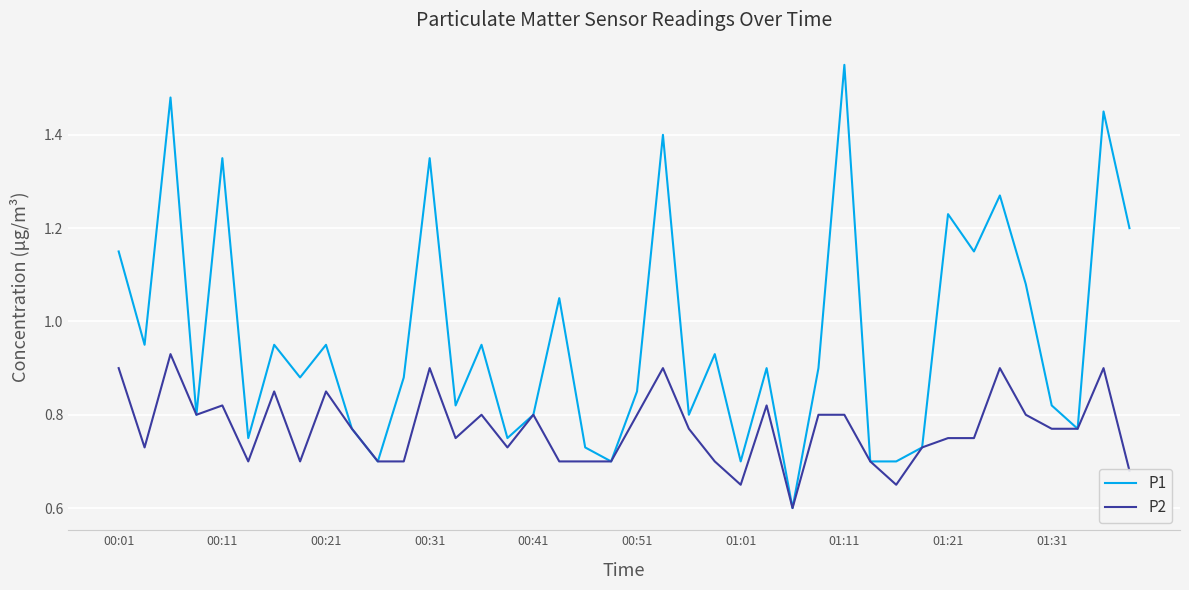

At how many categories does at least one series exceed 1?

13